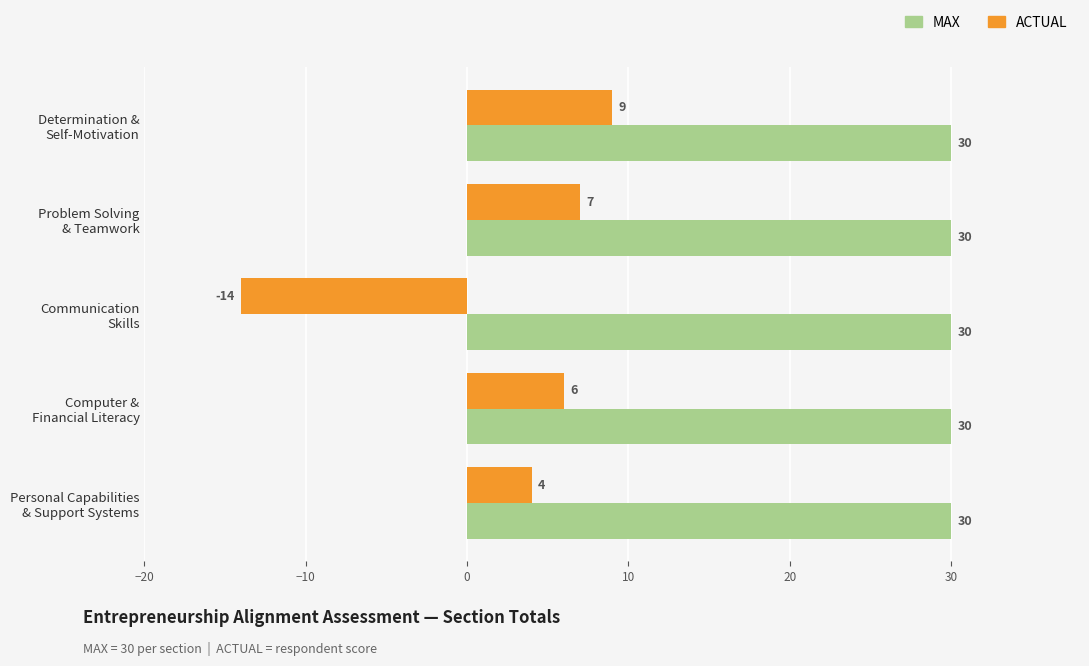

What is the sum of all ACTUAL values?

12